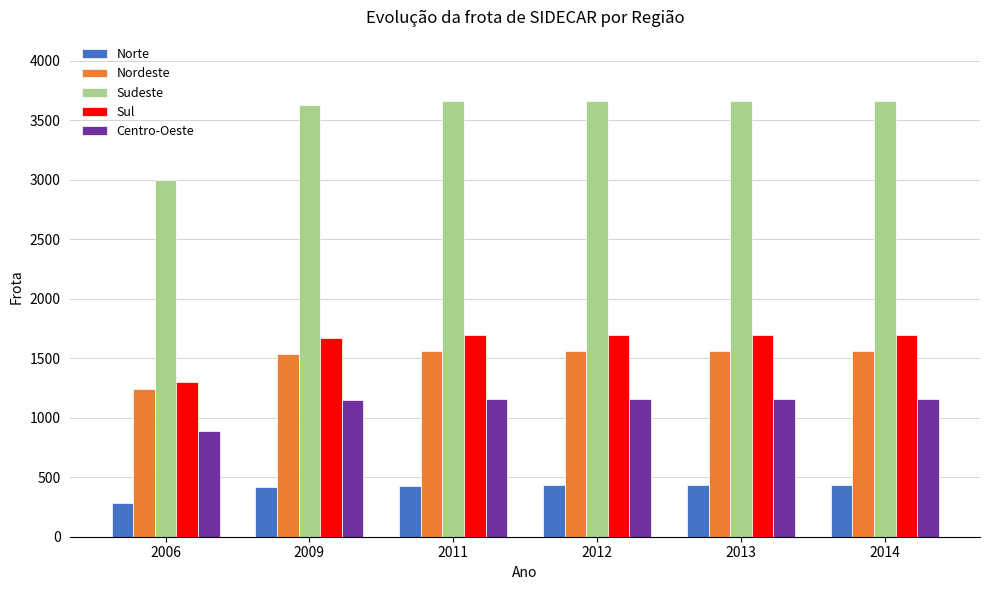

What is the difference between the maximum and minimum values in the Sul series?

397